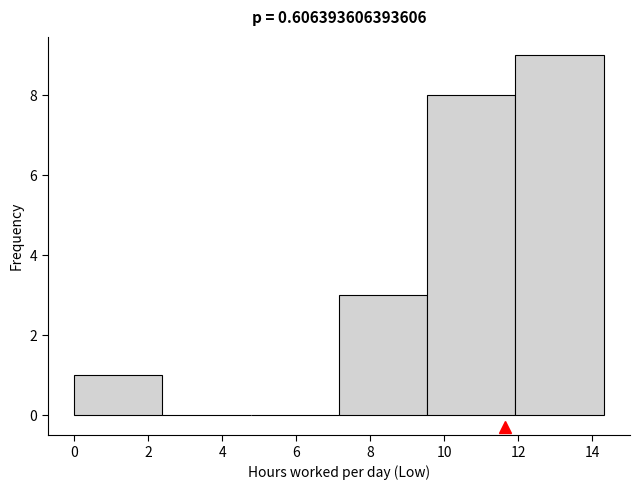

How tall is the bar that spans 0.0 to 2.4 on the x-axis? Neither the bar edges nor the heights are printed on the chart, so give them approximately, as read against the axes.

1